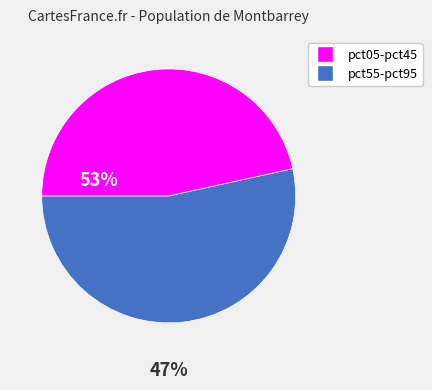

Does any single category account for the majority?

Yes